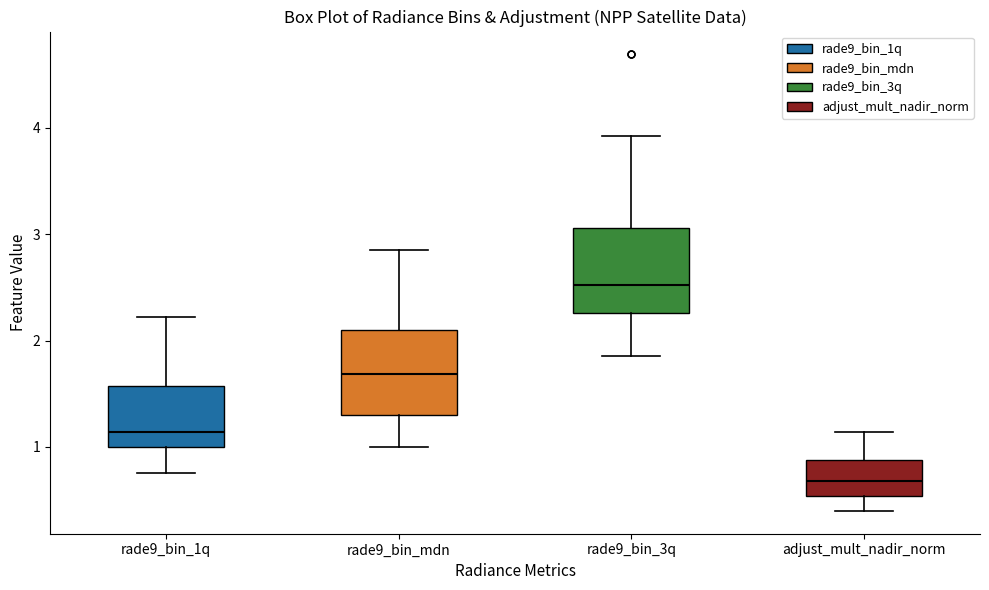

Where does the lower whisker of the box for rade9_bin_3q end on the y-axis? The values are not printed on the chart, so give them approximately, as read against the axis.

1.9